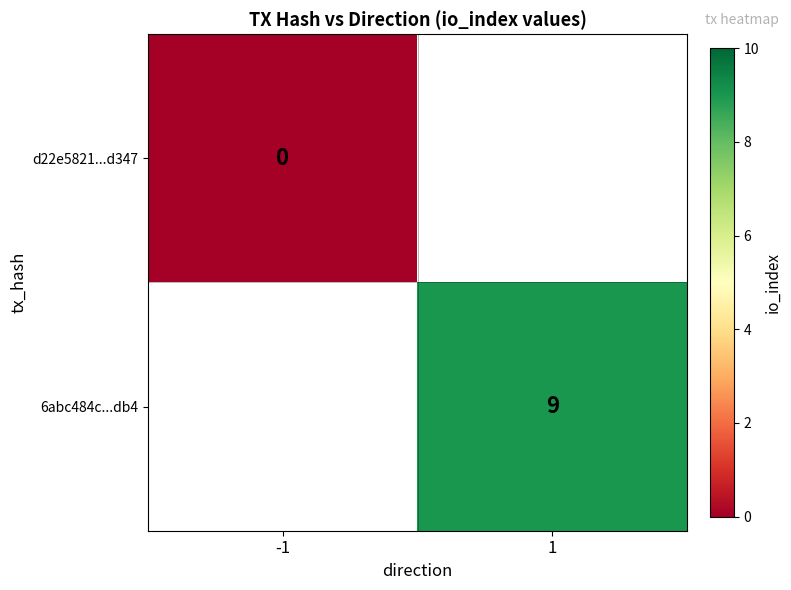

What is the greatest value displayed?

9.0